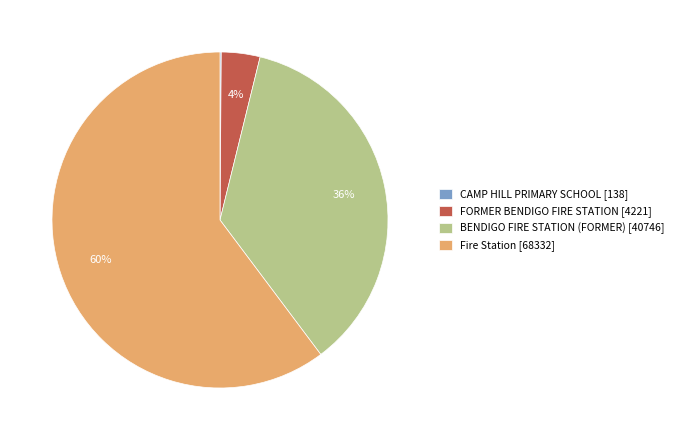

Approximately how many times larger is the value at Fire Station [68332] compared to BENDIGO FIRE STATION (FORMER) [40746]?

1.7